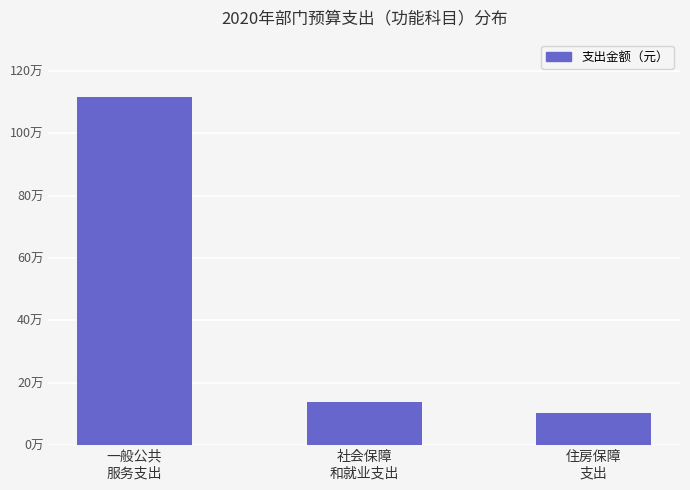

Rank the categories by value from highest to lowest.

一般公共
服务支出, 社会保障
和就业支出, 住房保障
支出